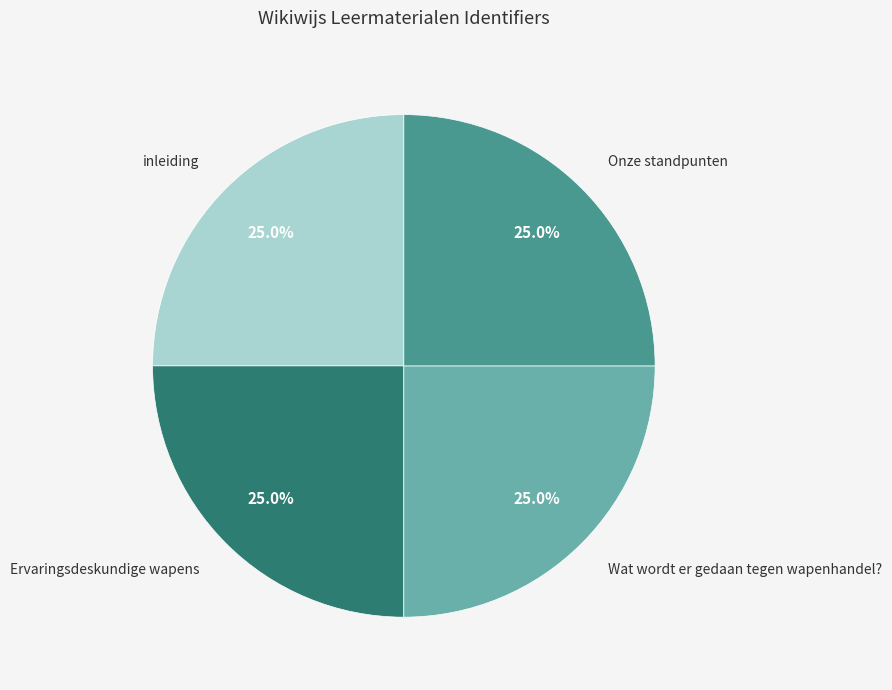

Count the number of slices in the pie.

4